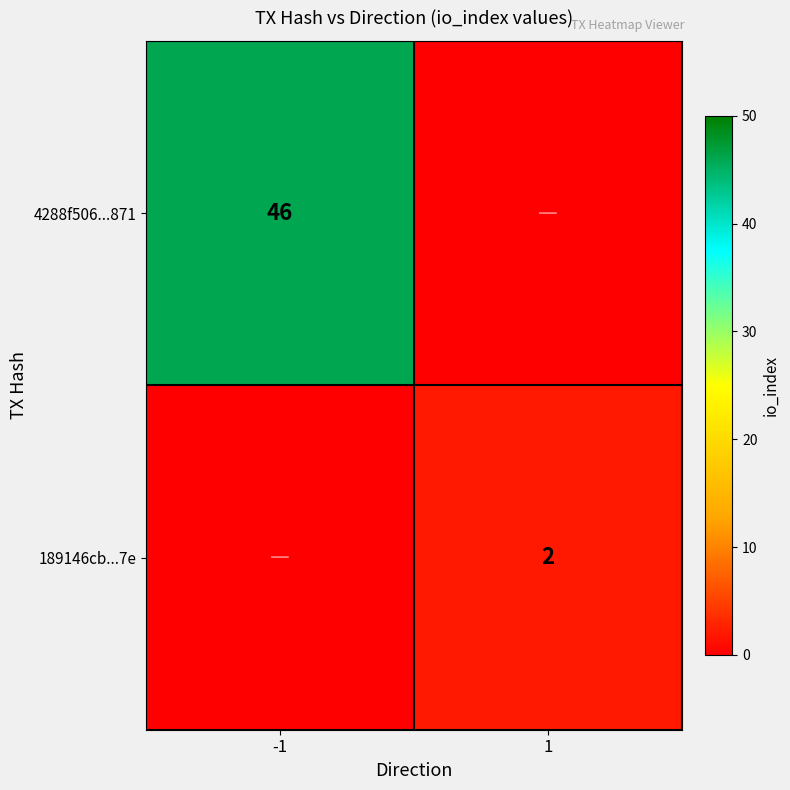

Is it true that 4288f506...871 equals 46 at -1?

True